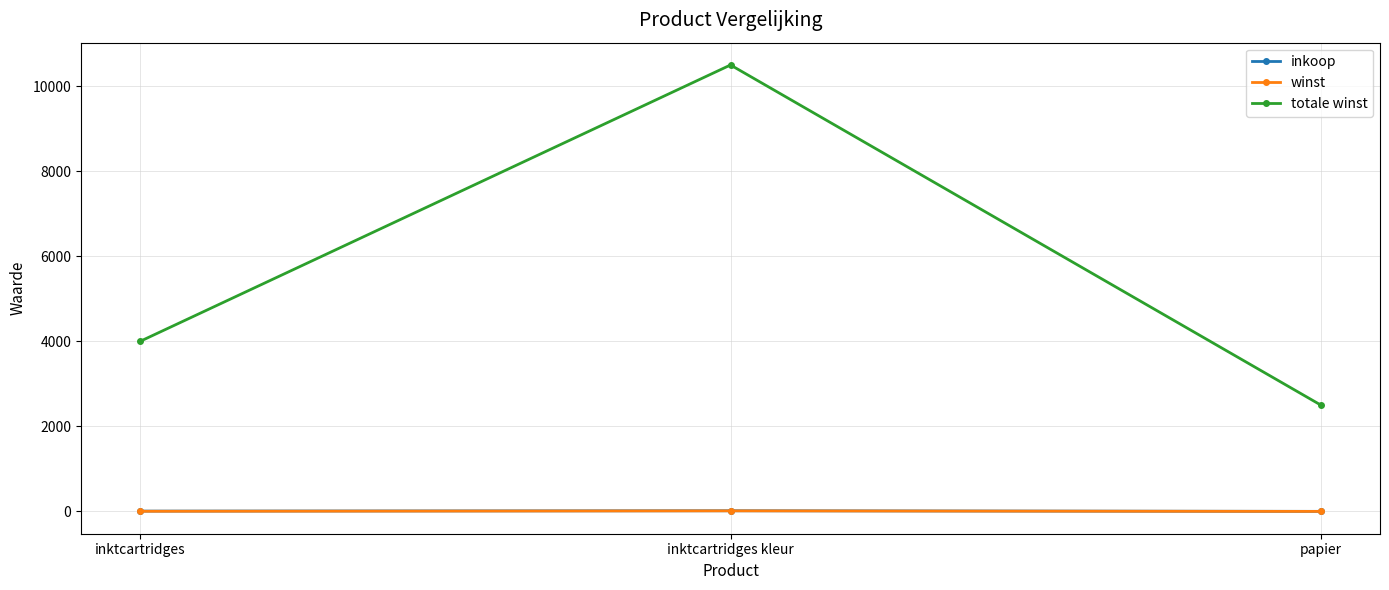

Where is totale winst nearest to the value 6500?

inktcartridges